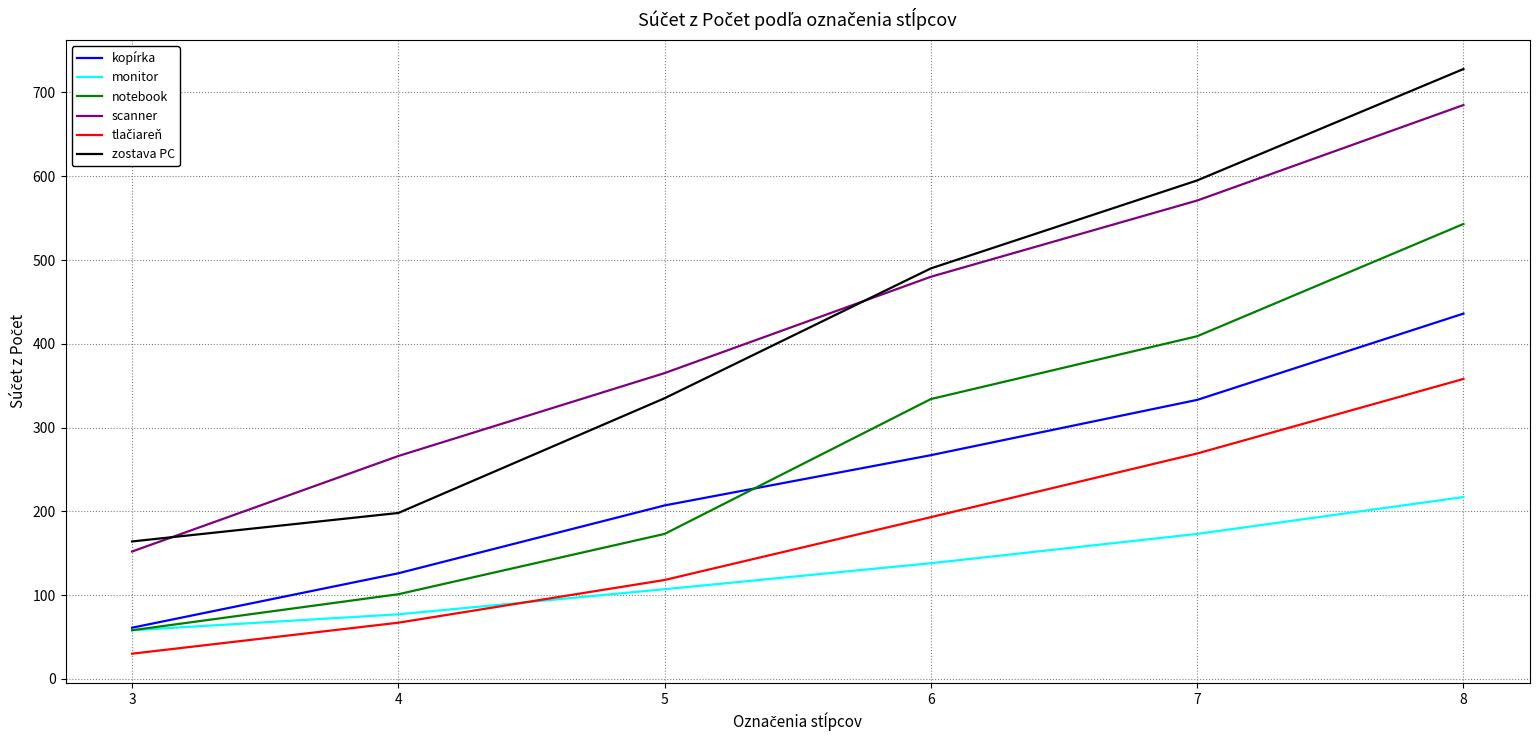

Is this an area chart (filled region under the line)?

No